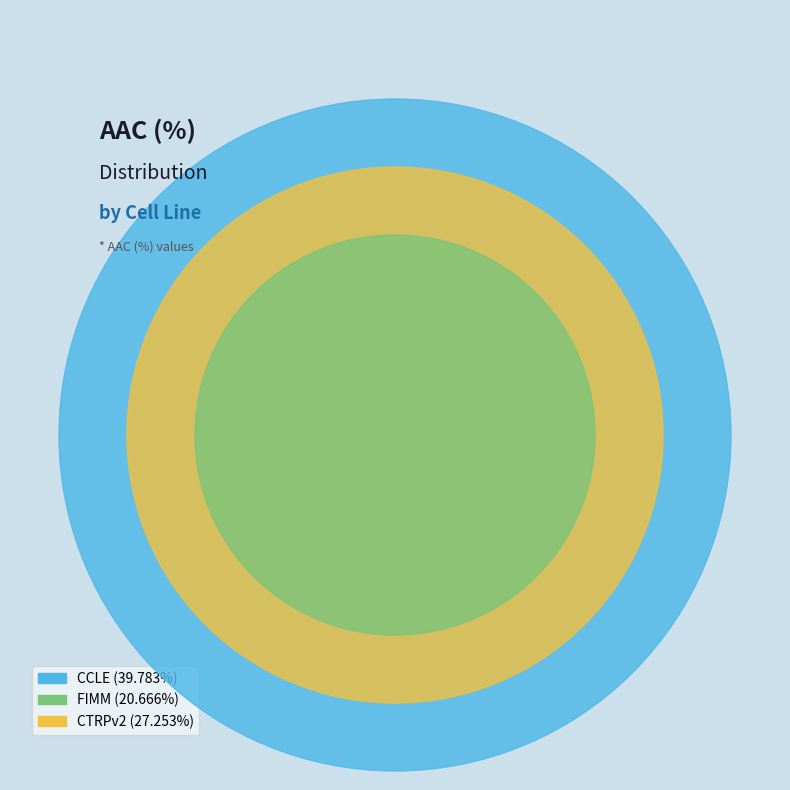

Which slice is the smallest?

FIMM